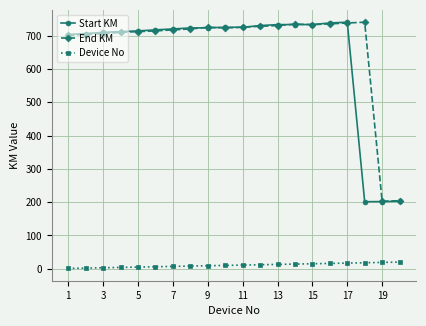

What is the highest value of the Start KM series?

740.3